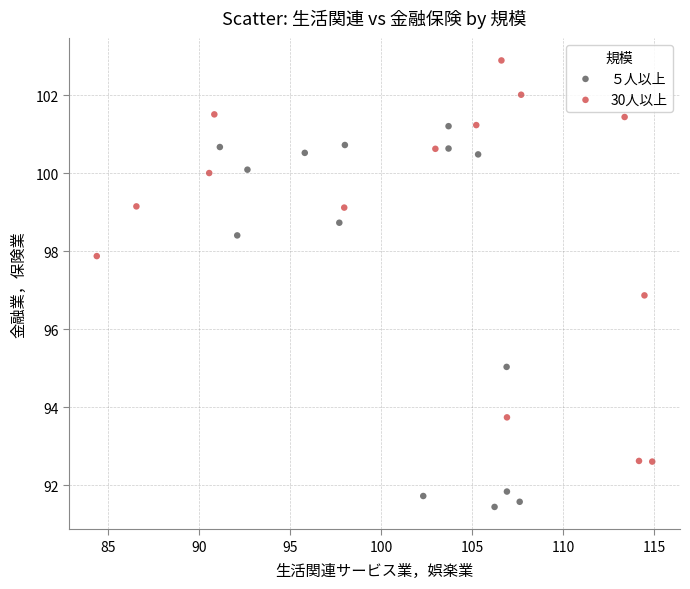

Which series reaches the maximum Y coordinate?

30人以上